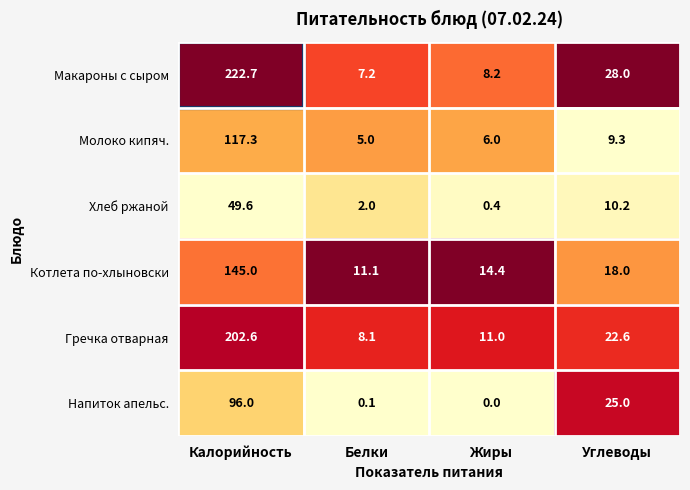

True or false: Молоко кипяч. has a value of 6.0 at Жиры.

True